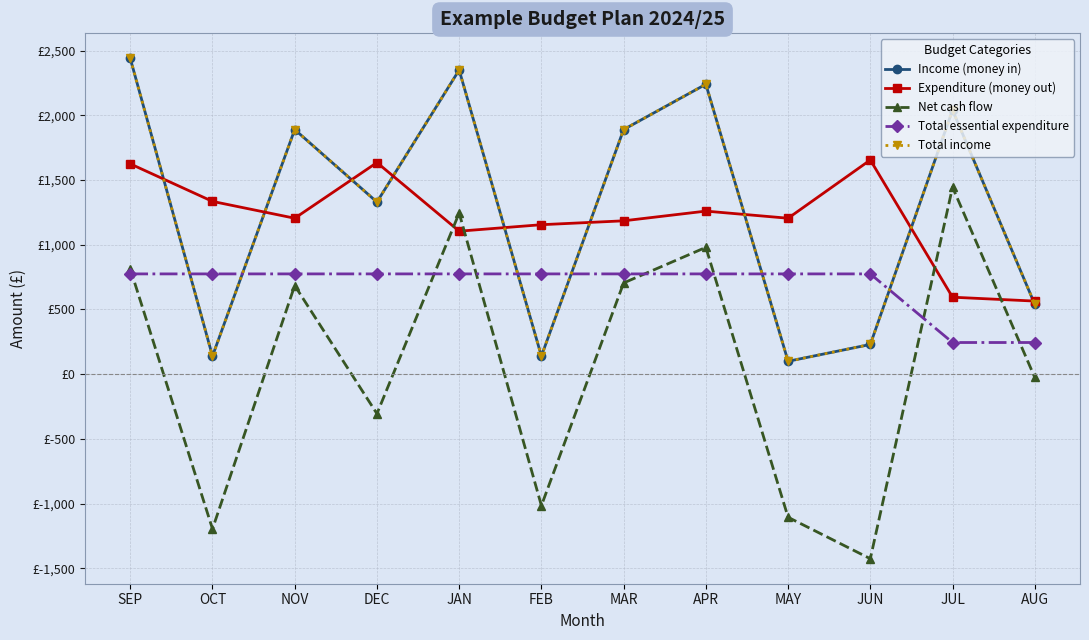

What is the minimum value shown in the chart?

-1425